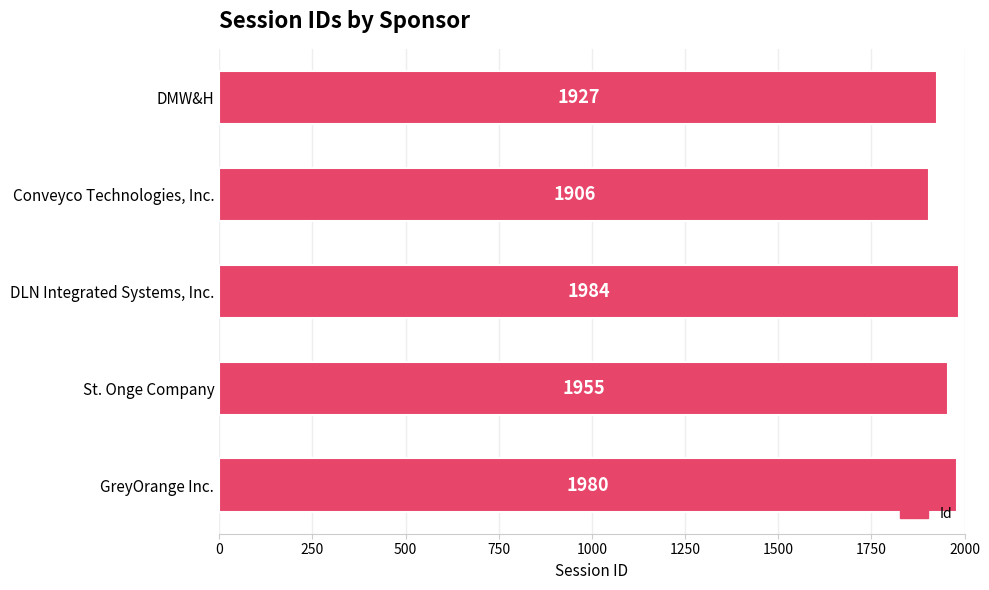

Which label corresponds to the largest value in the chart?

DLN Integrated Systems, Inc.